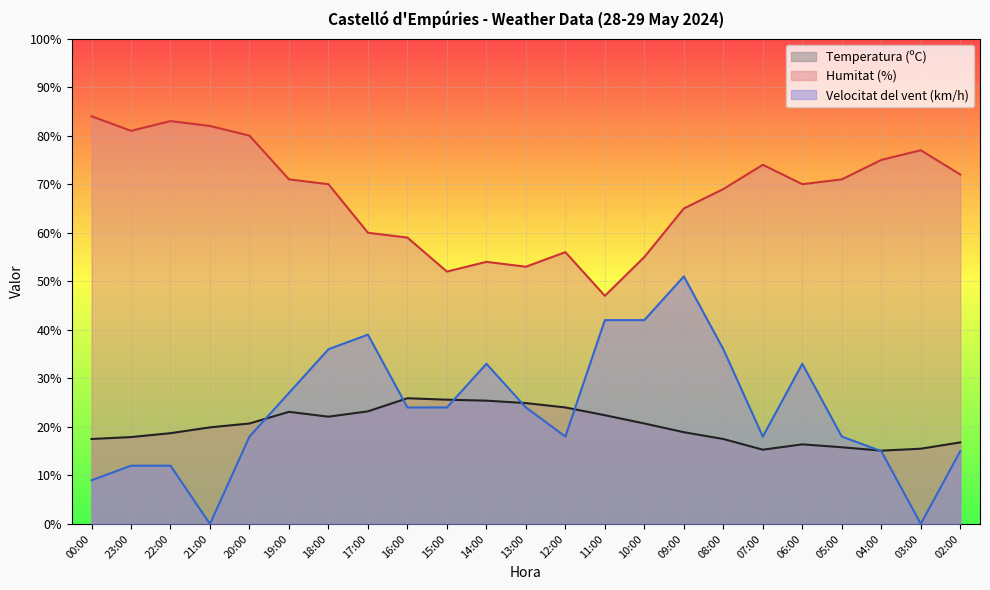

At which label does Velocitat del vent (km/h) first exceed 24?

19:00